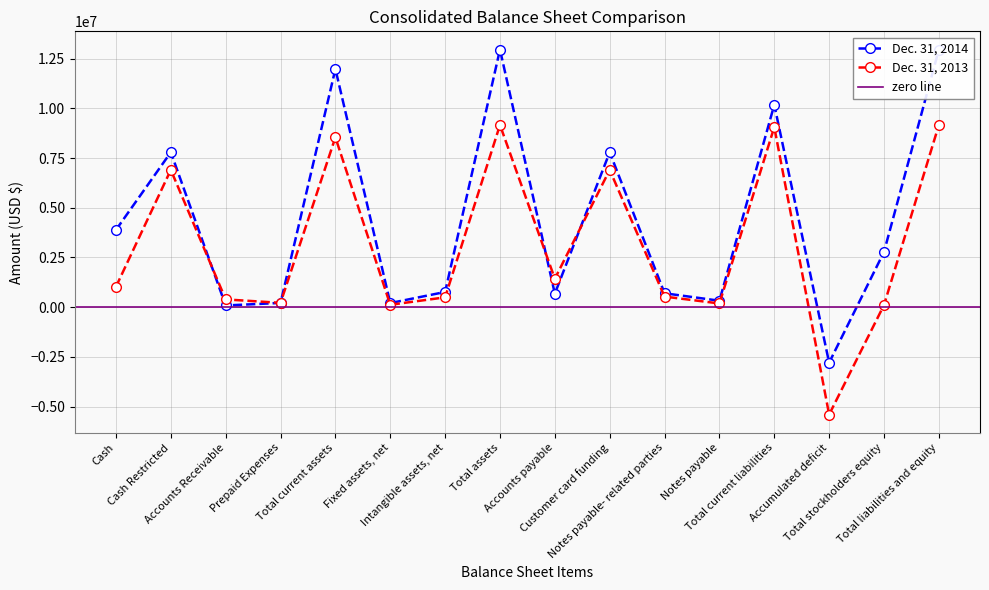

At which category is the sum across all series the highest?

Total assets